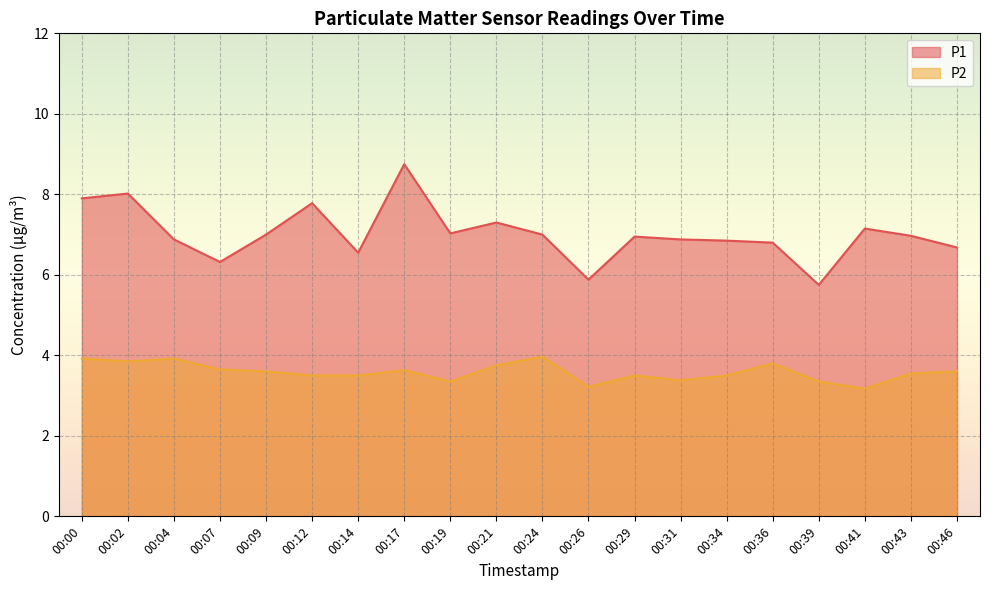

What is the smallest value displayed?

3.2